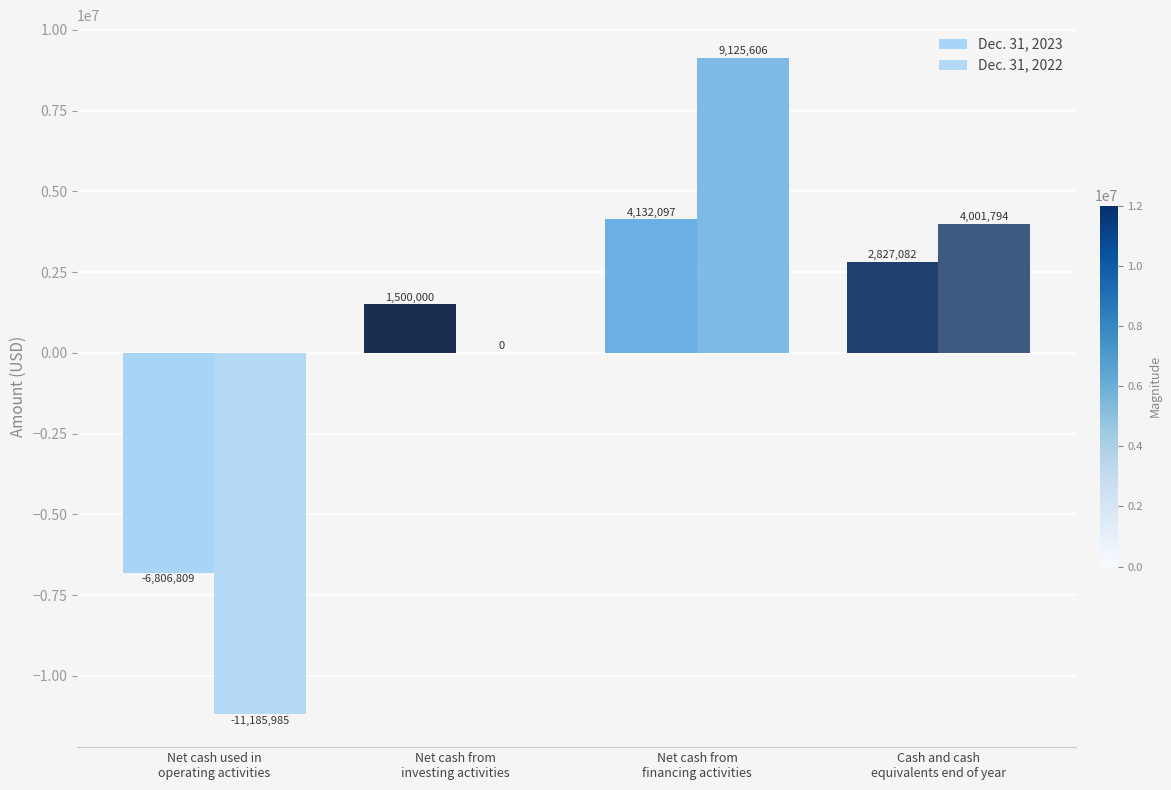

Rank the series by their average value, from highest to lowest.

Dec. 31, 2022, Dec. 31, 2023